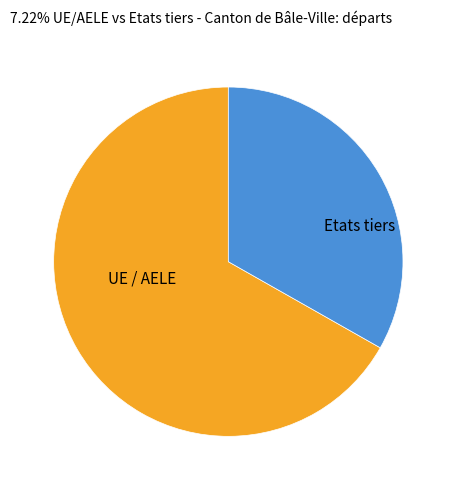

Do UE / AELE and Etats tiers together represent more than half of the pie?

Yes